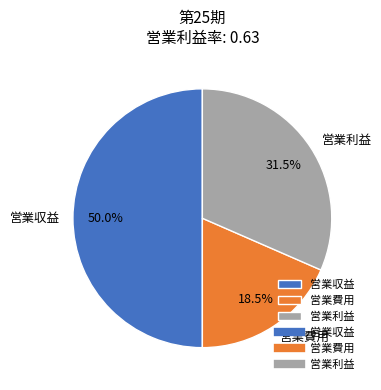

What is the majority slice?

営業収益